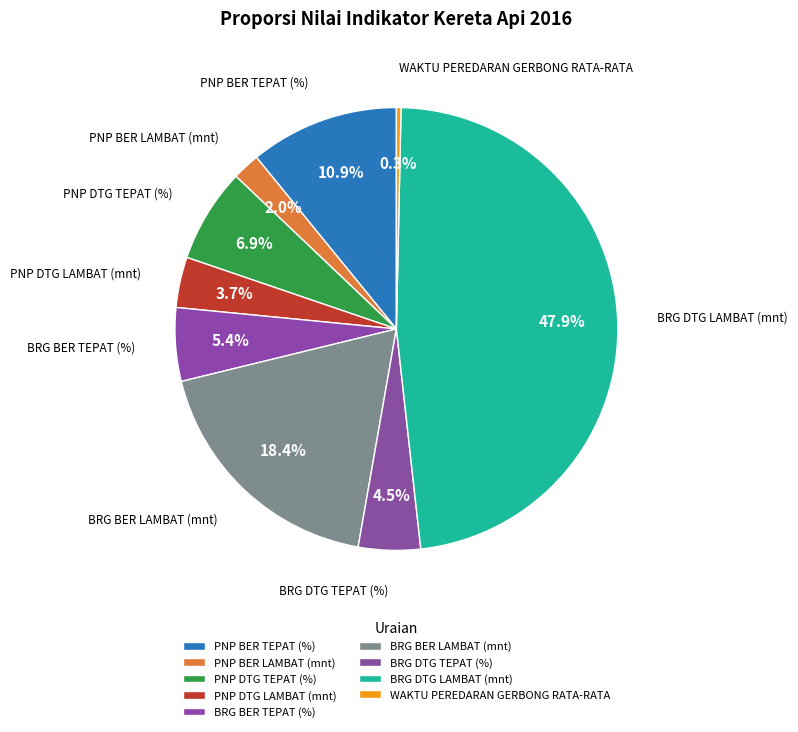

Count the number of slices in the pie.

9